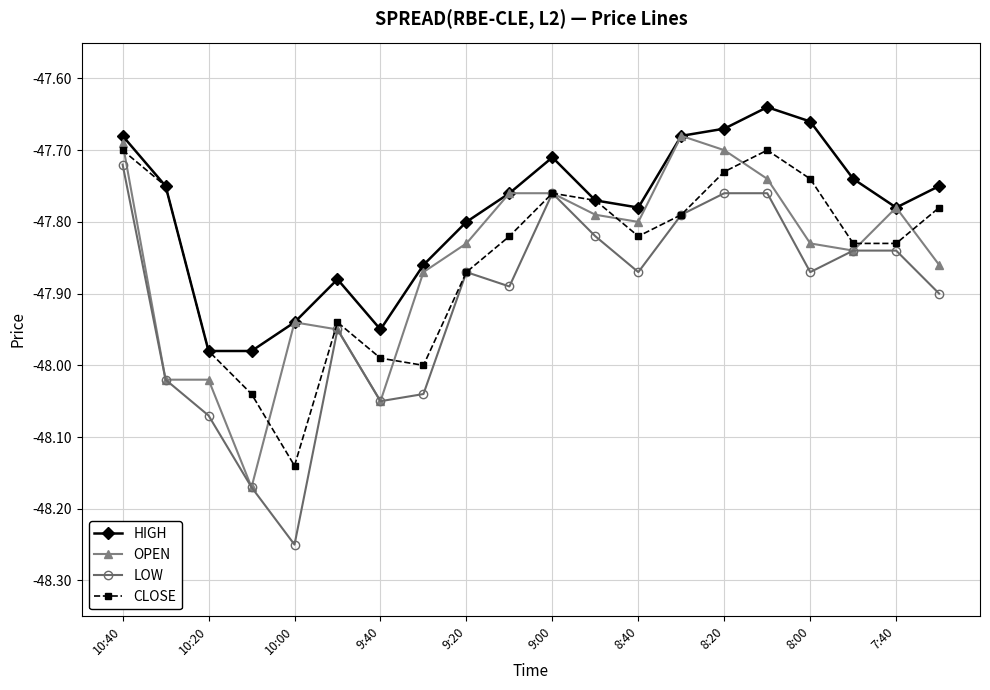

True or false: LOW and HIGH cross at least once.

False